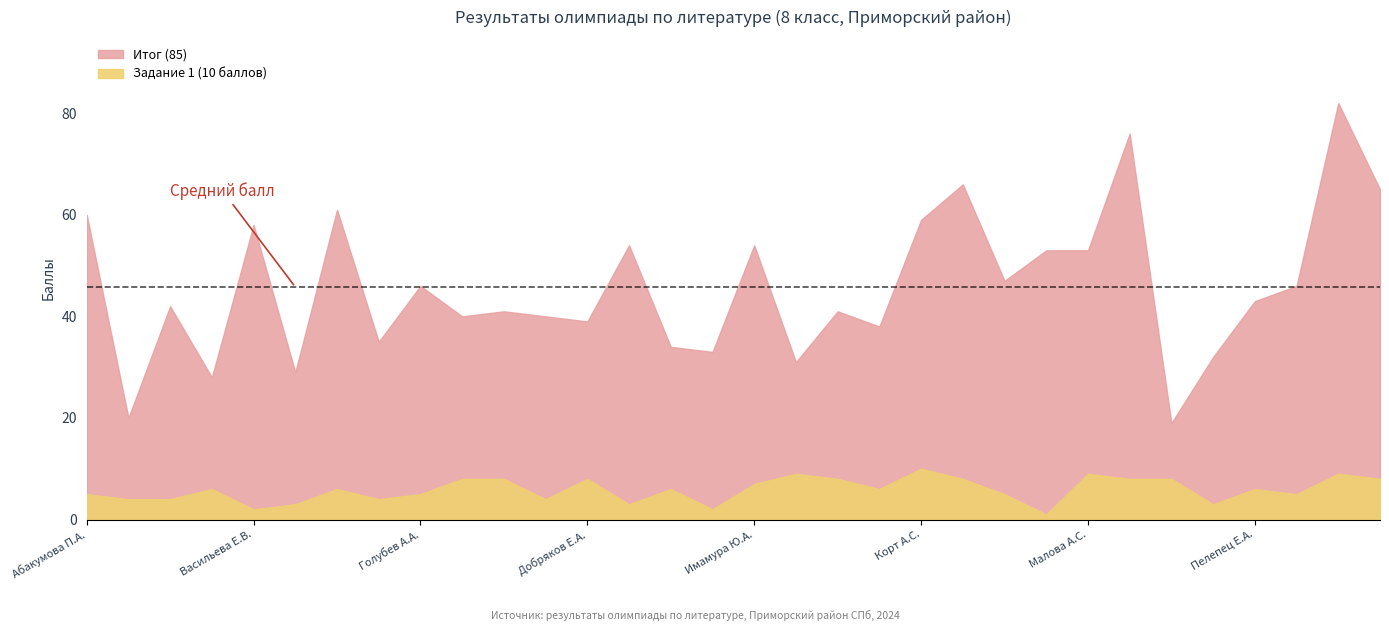

What is the label of the 5th point from the left?

Васильева Е.В.